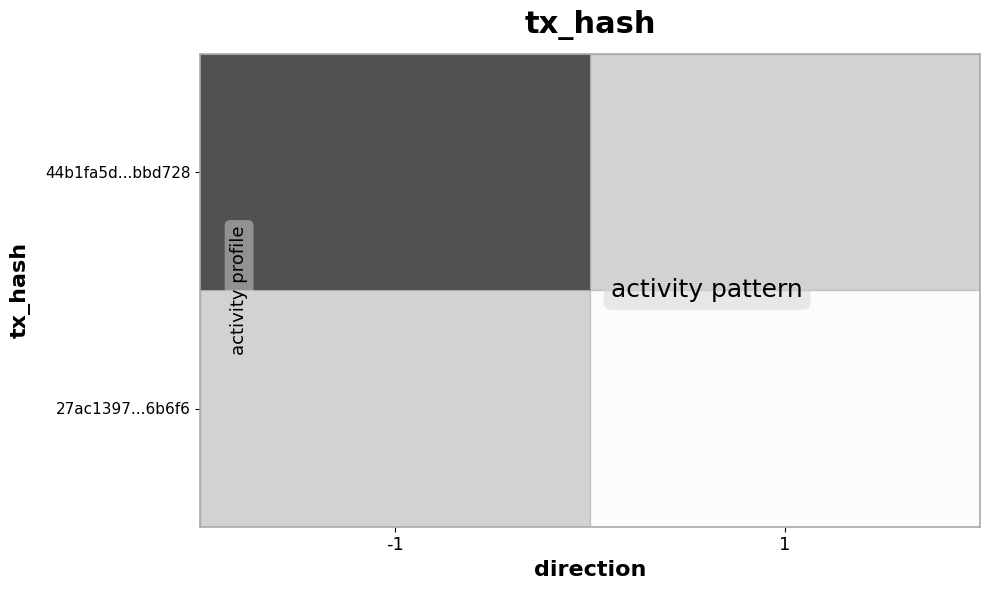

At which category does the chart reach its minimum across all series?

1